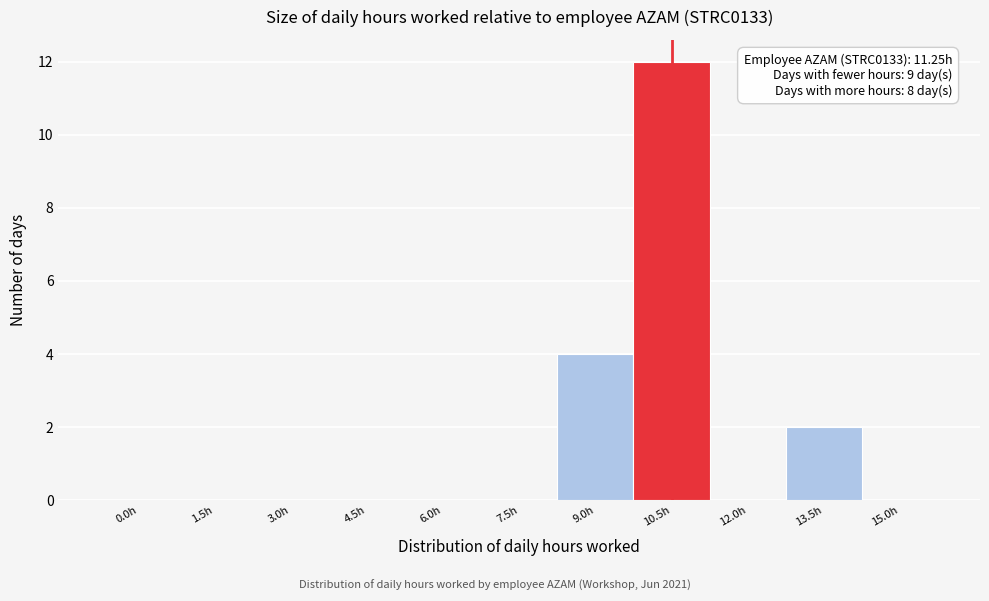

Reading left to right, list all the values displayed in this chart.

0.0h=0	1.5h=0	3.0h=0	4.5h=0	6.0h=0	7.5h=0	9.0h=4	10.5h=12	12.0h=0	13.5h=2	15.0h=0